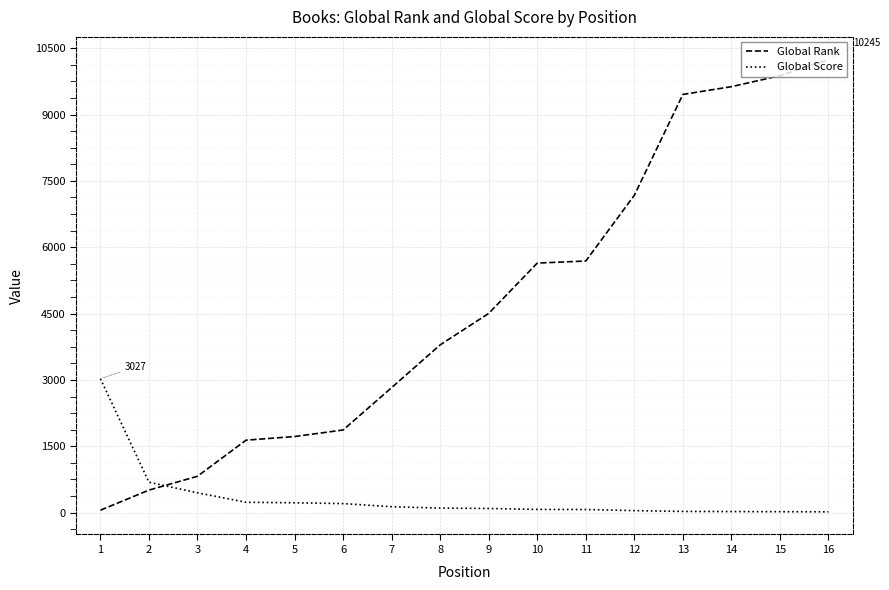

List the series in order of their peak value, lowest first.

Global Score, Global Rank